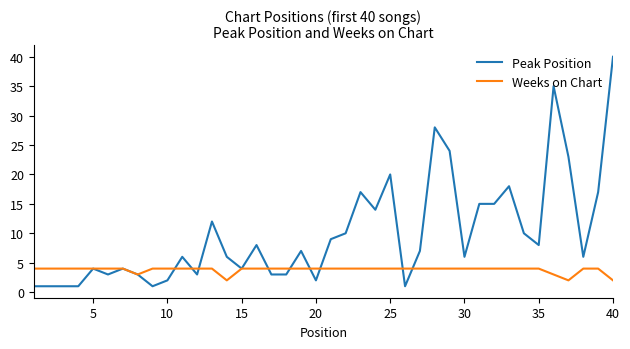

List the series in order of their peak value, highest first.

Peak Position, Weeks on Chart